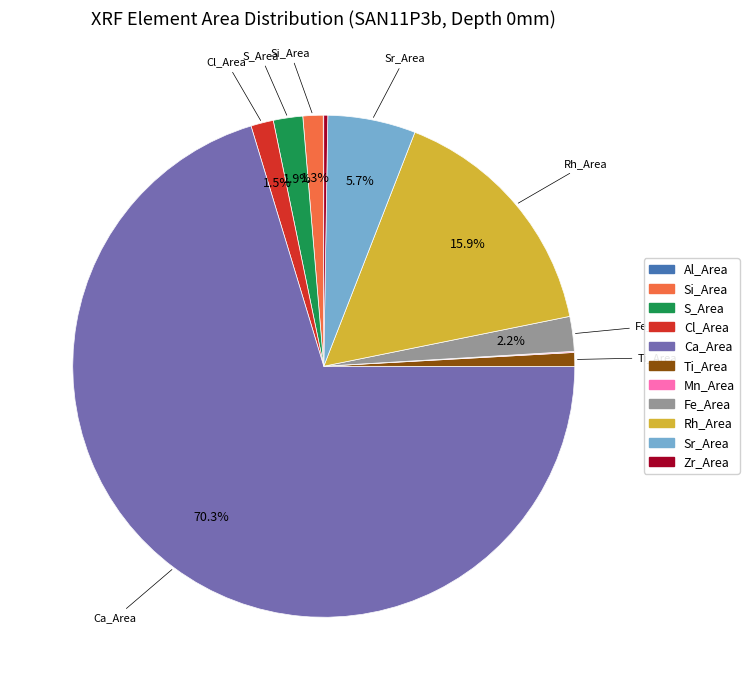

How many segments does this pie chart have?

11